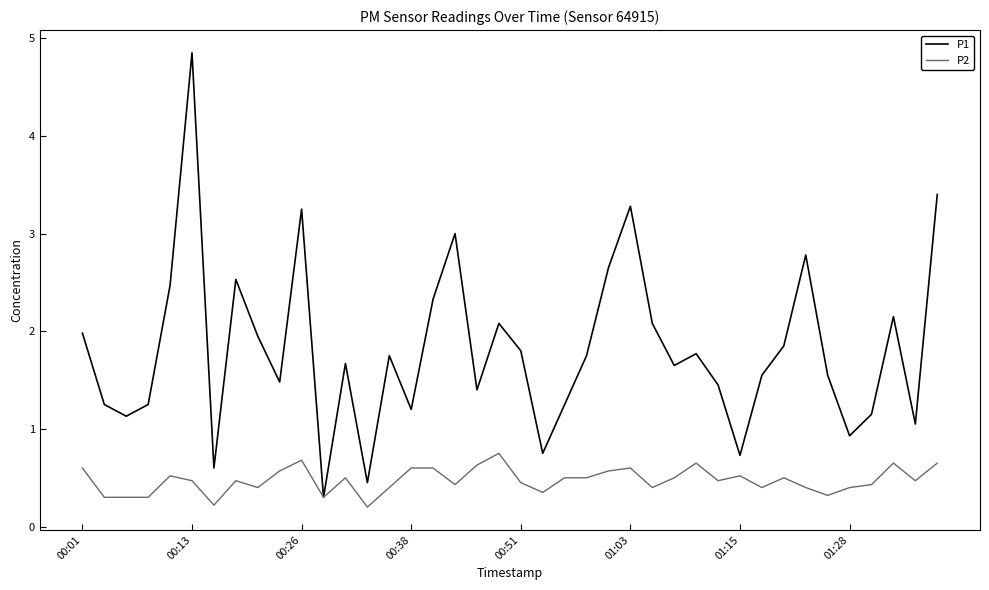

Which series has the largest total across all categories?

P1